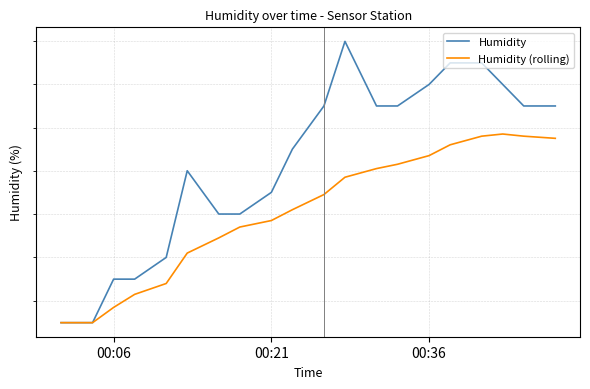

How many lines are shown in the chart?

2